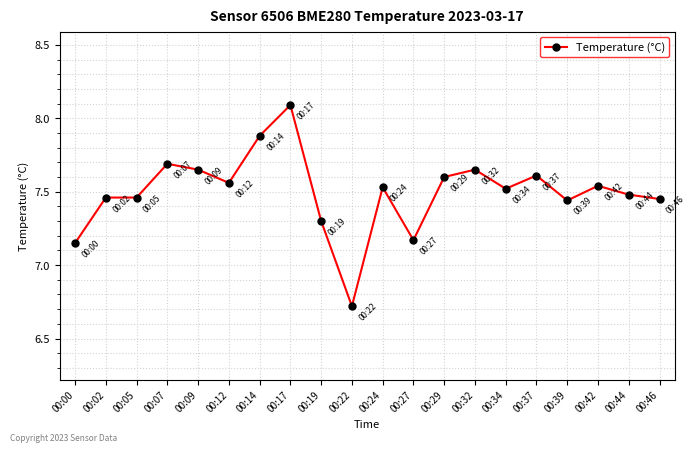

What is the value of the 7th point from the left?

7.9